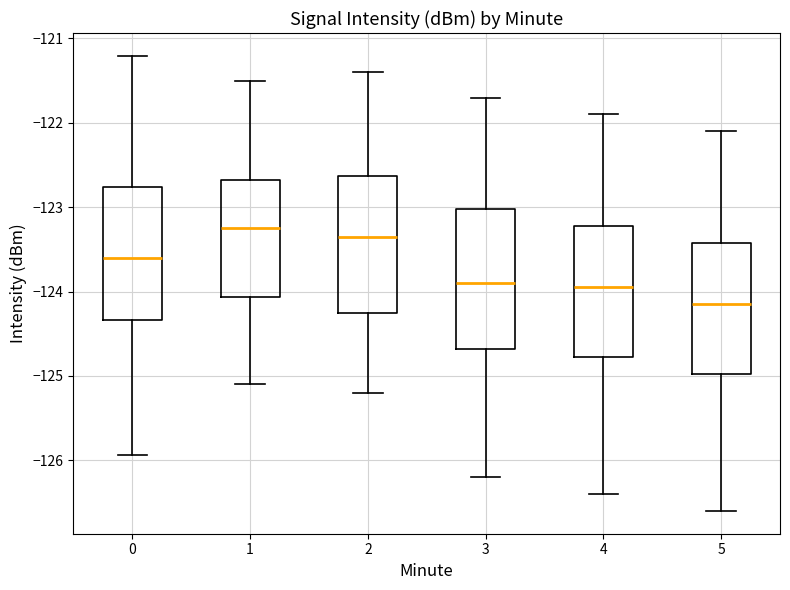

Where does the lower whisker of the box at x = 3 end on the y-axis? The values are not printed on the chart, so give them approximately, as read against the axis.

-126.2